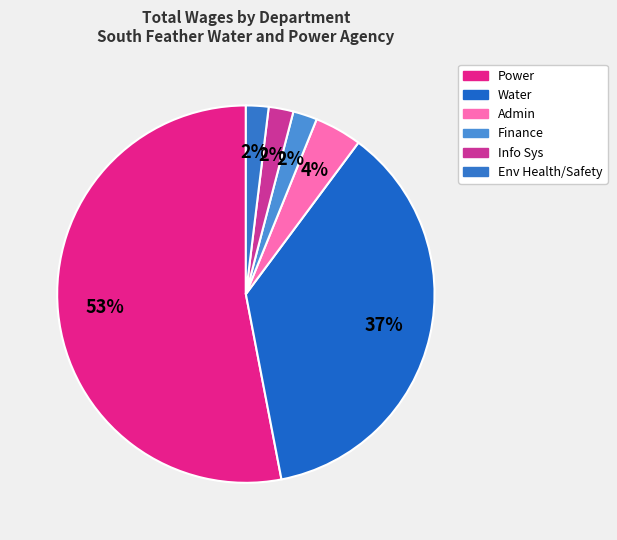

Which slice is the smallest?

Env Health/Safety